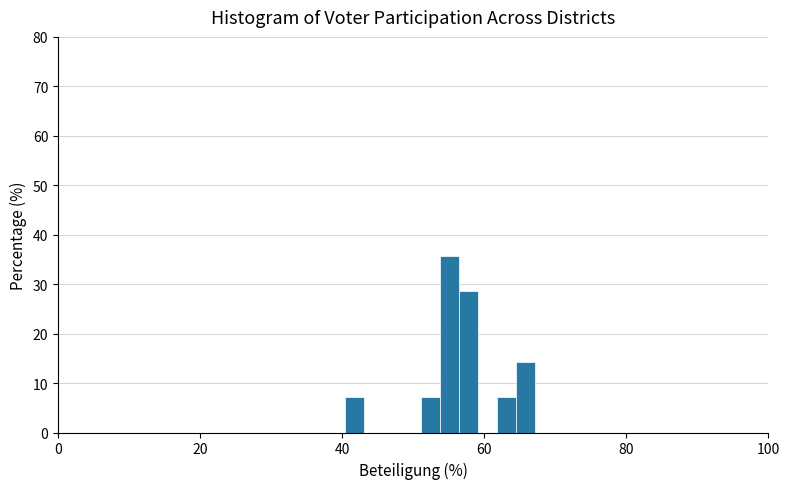

Read against the x-axis, roughly where is the centre of the tallest bar?

56